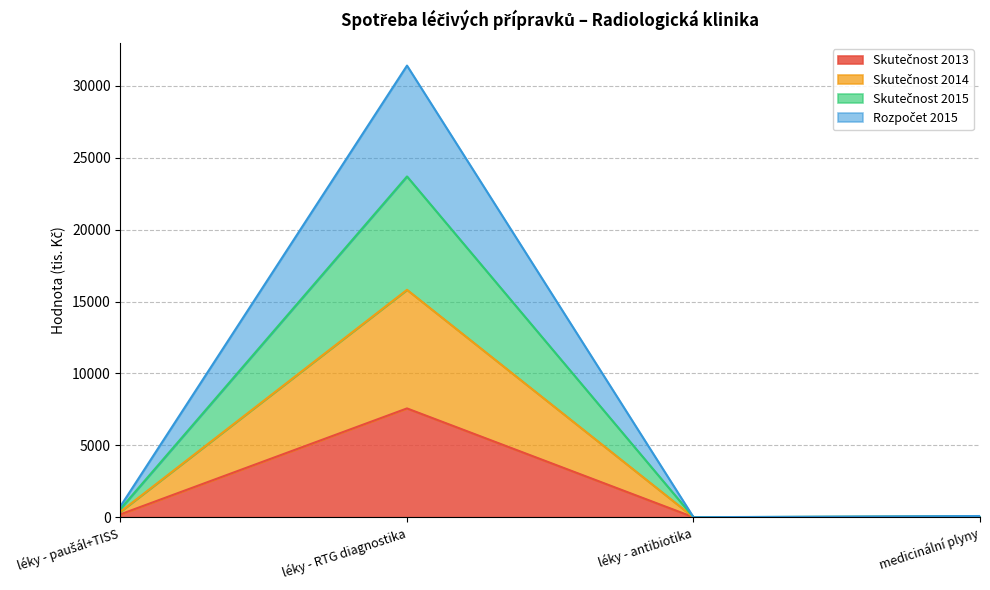

True or false: Skutečnost 2013 and Skutečnost 2014 cross at least once.

False